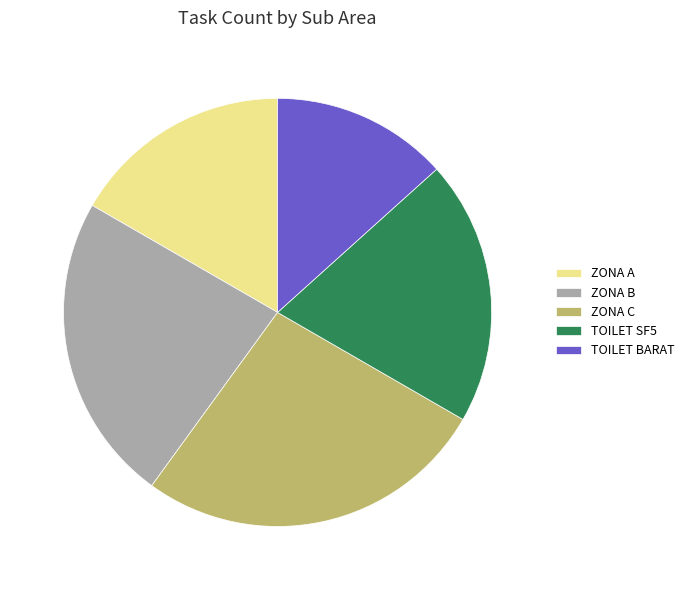

Which category has the smallest portion of the pie?

TOILET BARAT